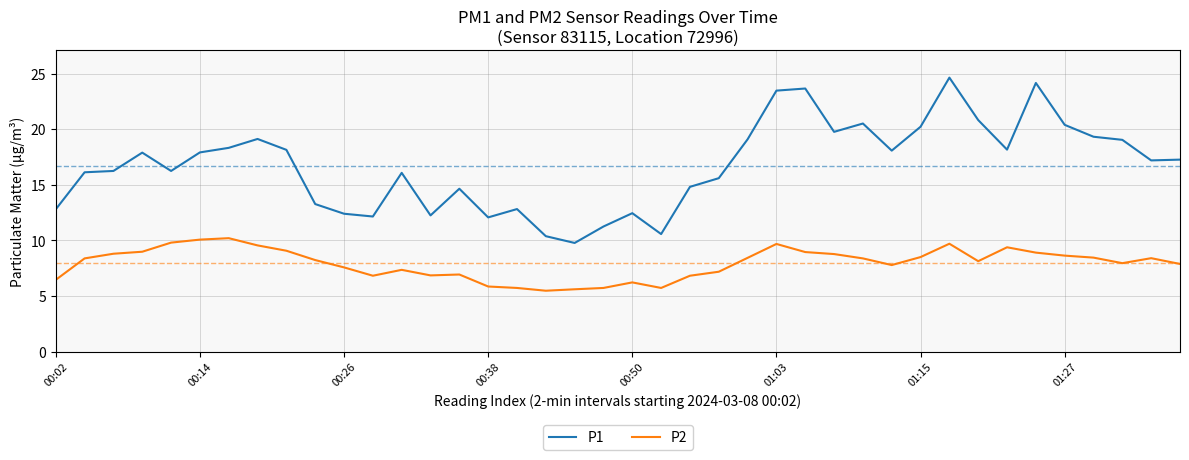

What is the lowest value of the P2 series?

5.5